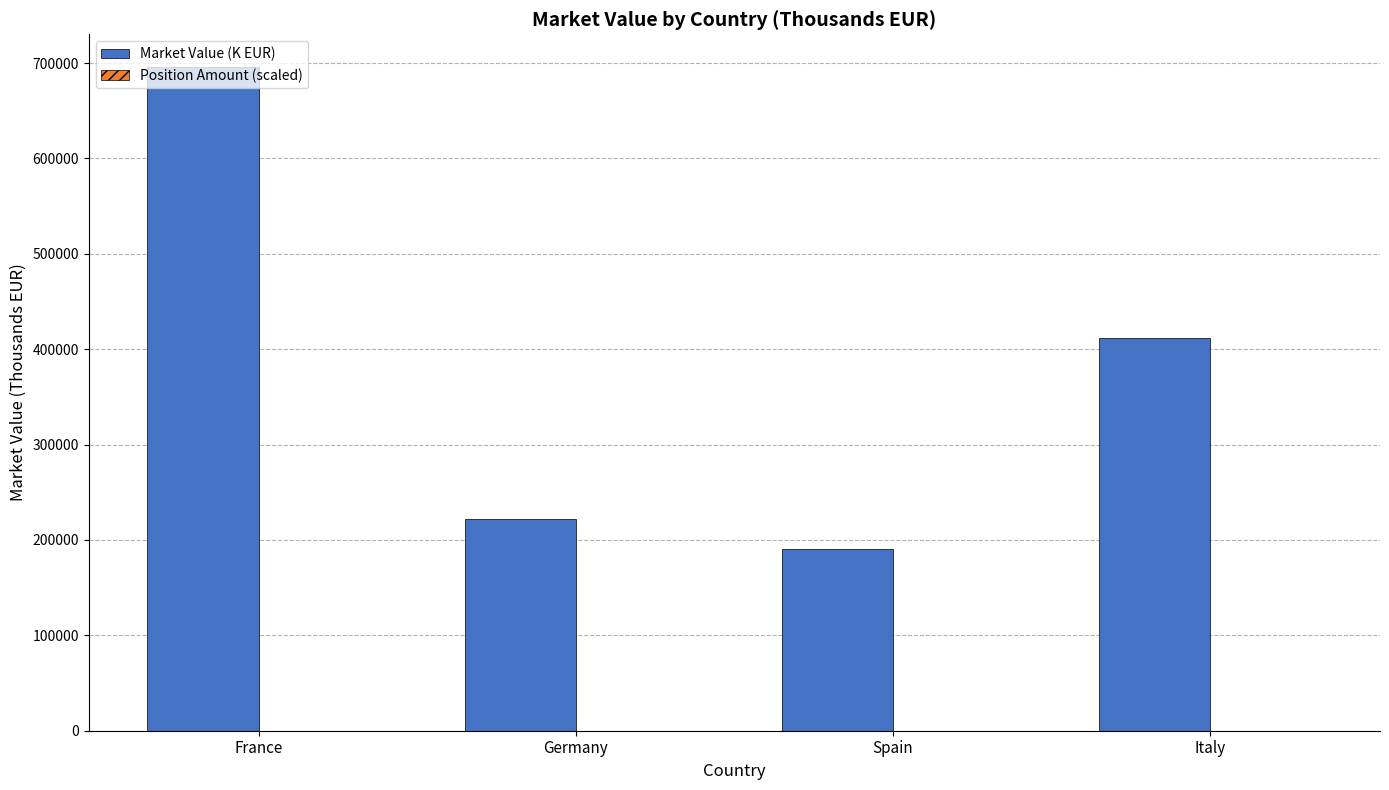

Which series has the largest total across all categories?

Market Value (K EUR)